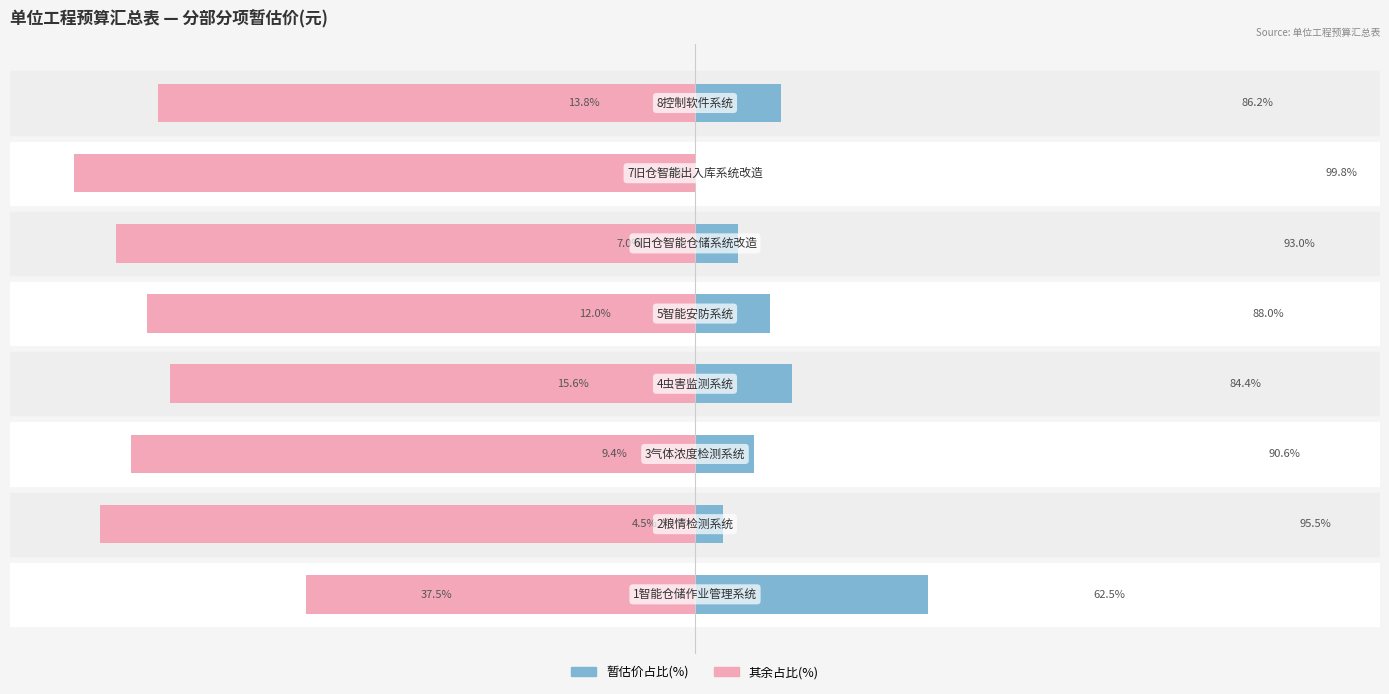

Between 2 and 3, which is larger?

3